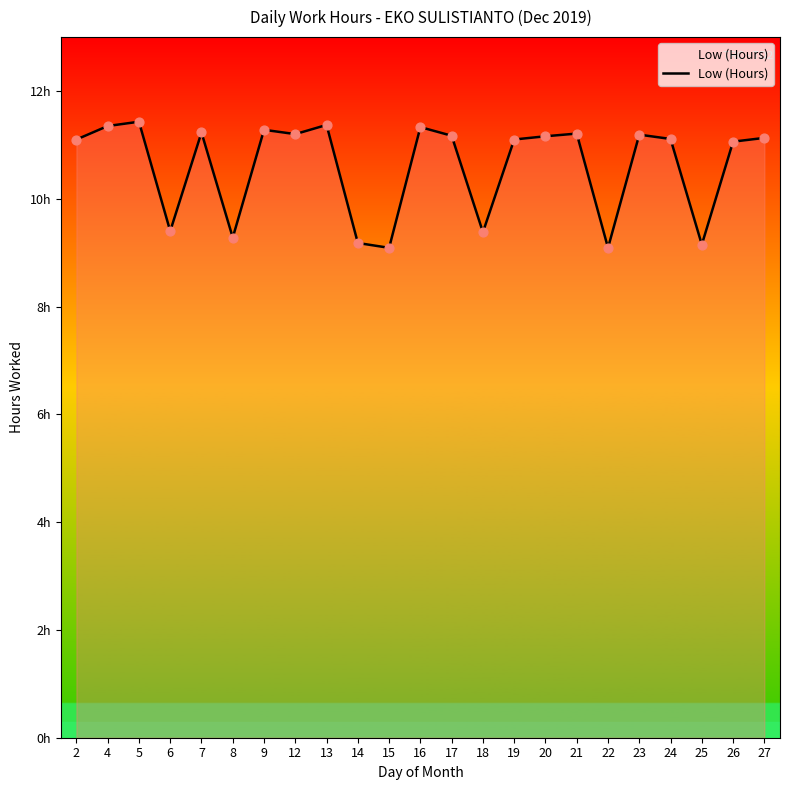

What is the change in value from 4 to 17?

-0.2